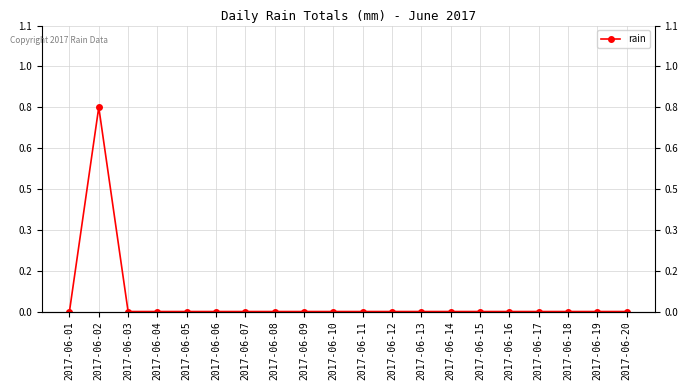

Reading left to right, transcribe all the data shown in this chart.

0.0	0.8	0.0	0.0	0.0	0.0	0.0	0.0	0.0	0.0	0.0	0.0	0.0	0.0	0.0	0.0	0.0	0.0	0.0	0.0